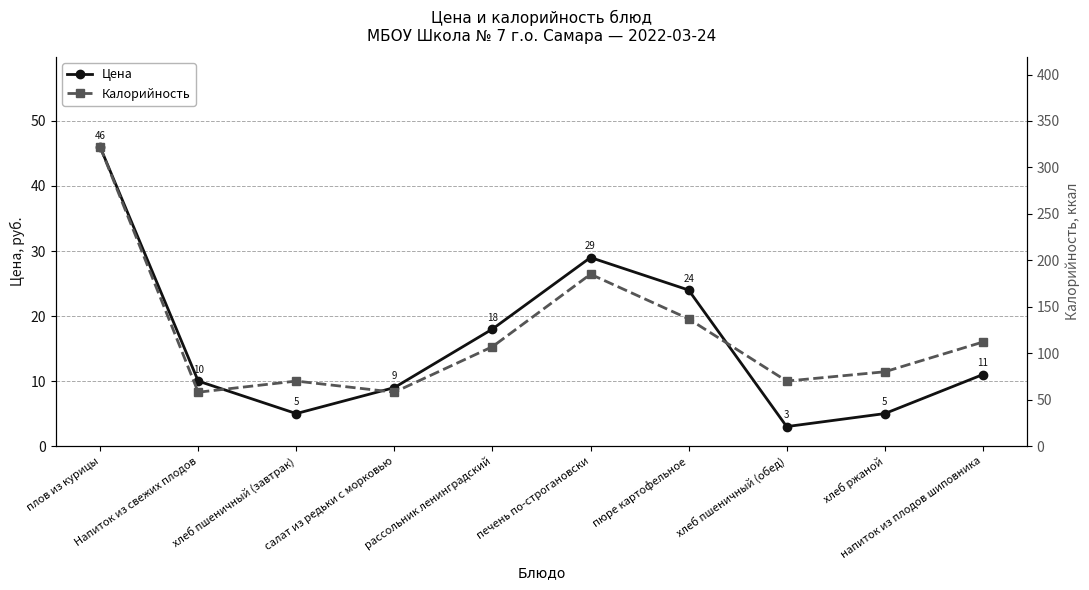

Count the number of data series in this chart.

2